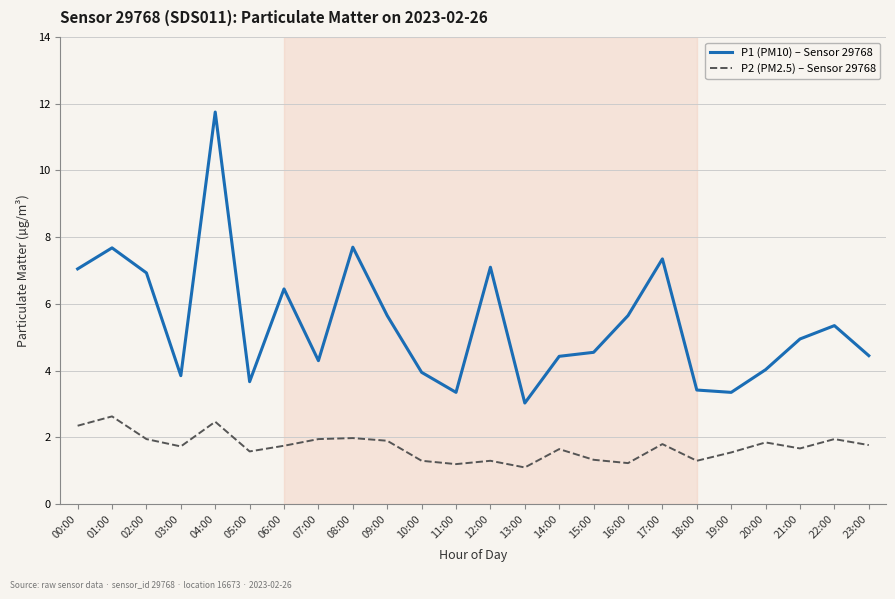

Which series has the largest range (max minus min)?

P1 (PM10) – Sensor 29768